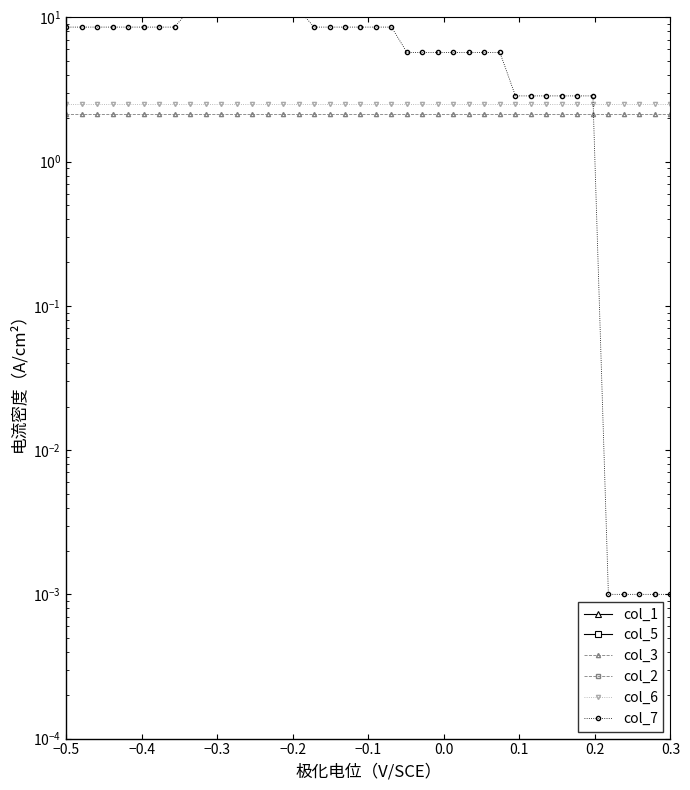

Reading left to right, what are all the values shown in this chart?

col_1: 12.0	12.0	12.0	12.0	11.7	12.0	12.0	11.7	12.0	11.7	11.7	11.7	12.3	12.7	12.7	12.7	13.0	13.0	13.0	13.0	13.0	13.0	13.0	13.0	13.0	13.0	13.0	13.0	13.3	13.3	13.3	13.3	13.3	13.3	13.3	13.3	13.3	13.3	13.3	13.3
col_5: 11.7	11.7	11.7	11.7	11.7	11.7	11.7	11.7	11.7	11.7	11.7	11.7	12.0	12.3	12.3	12.3	12.7	12.7	12.7	12.7	12.7	12.7	12.7	12.7	12.7	13.0	13.0	13.0	13.0	13.0	13.0	13.0	13.0	13.0	13.0	13.0	13.0	13.0	13.0	13.0
col_3: 2.1	2.1	2.1	2.1	2.1	2.1	2.1	2.1	2.1	2.1	2.1	2.1	2.1	2.1	2.1	2.1	2.1	2.1	2.1	2.1	2.1	2.1	2.1	2.1	2.1	2.1	2.1	2.1	2.1	2.1	2.1	2.1	2.1	2.1	2.1	2.1	2.1	2.1	2.1	2.1
col_2: 13.0	13.0	13.0	13.0	13.0	13.0	13.0	13.0	13.0	13.0	13.0	13.3	13.0	13.0	13.3	13.3	13.3	13.3	13.3	13.3	13.3	13.3	13.3	13.3	13.3	13.3	13.3	13.3	13.3	13.3	13.3	13.3	13.3	13.3	13.3	13.3	13.3	13.3	13.3	13.0
col_6: 2.5	2.5	2.5	2.5	2.5	2.5	2.5	2.5	2.5	2.5	2.5	2.5	2.5	2.5	2.5	2.5	2.5	2.5	2.5	2.5	2.5	2.5	2.5	2.5	2.5	2.5	2.5	2.5	2.5	2.5	2.5	2.5	2.5	2.5	2.5	2.5	2.5	2.5	2.5	2.5
col_7: 8.6	8.6	8.6	8.6	8.6	8.6	8.6	8.6	11.4	11.4	11.4	11.4	11.4	11.4	11.4	11.4	8.6	8.6	8.6	8.6	8.6	8.6	5.7	5.7	5.7	5.7	5.7	5.7	5.7	2.9	2.9	2.9	2.9	2.9	2.9	0.0	0.0	0.0	0.0	0.0